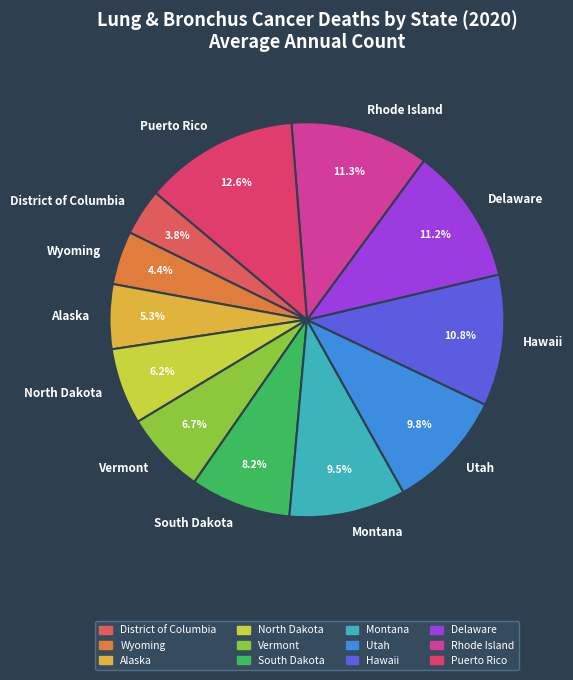

True or false: Alaska accounts for 5% of the total.

True